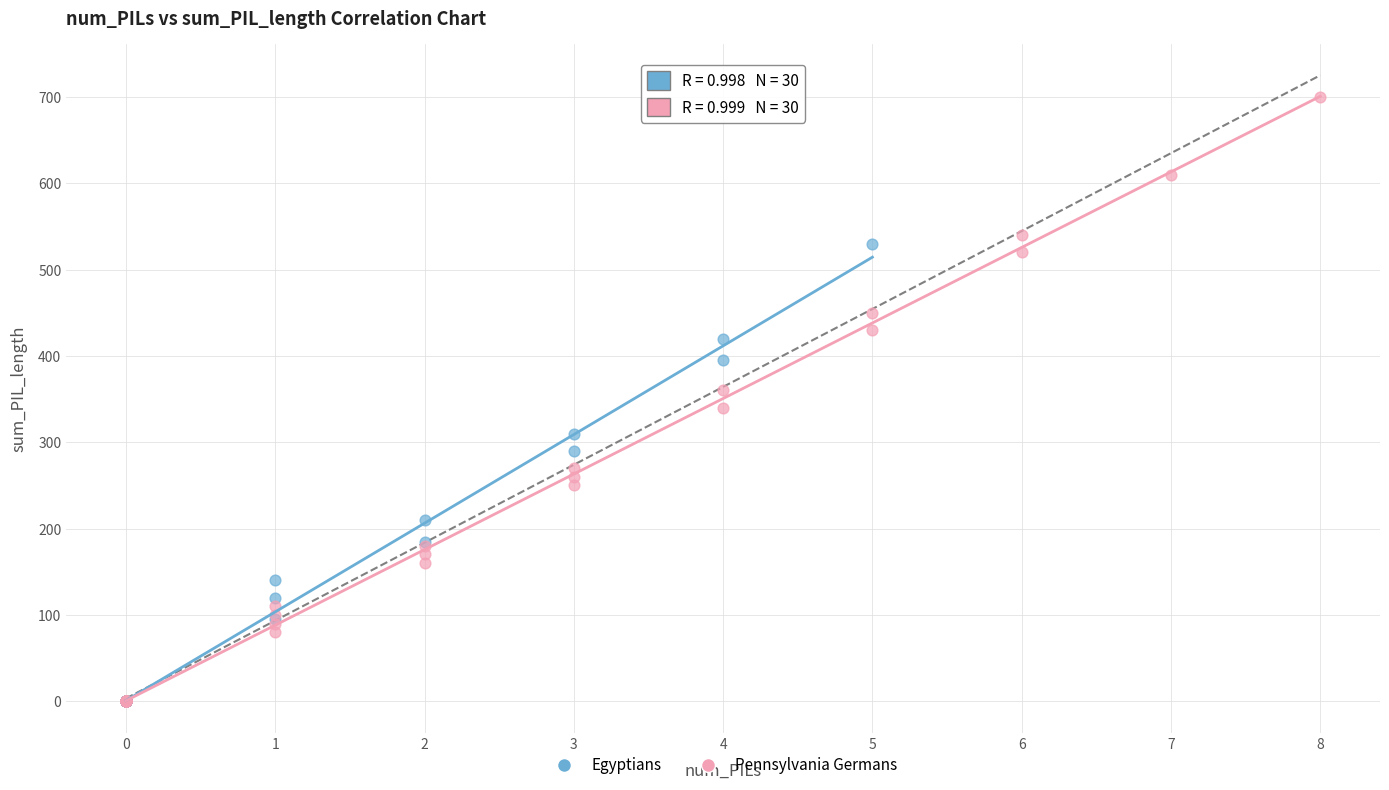

Which series has the largest Y range (max minus min)?

Pennsylvania Germans